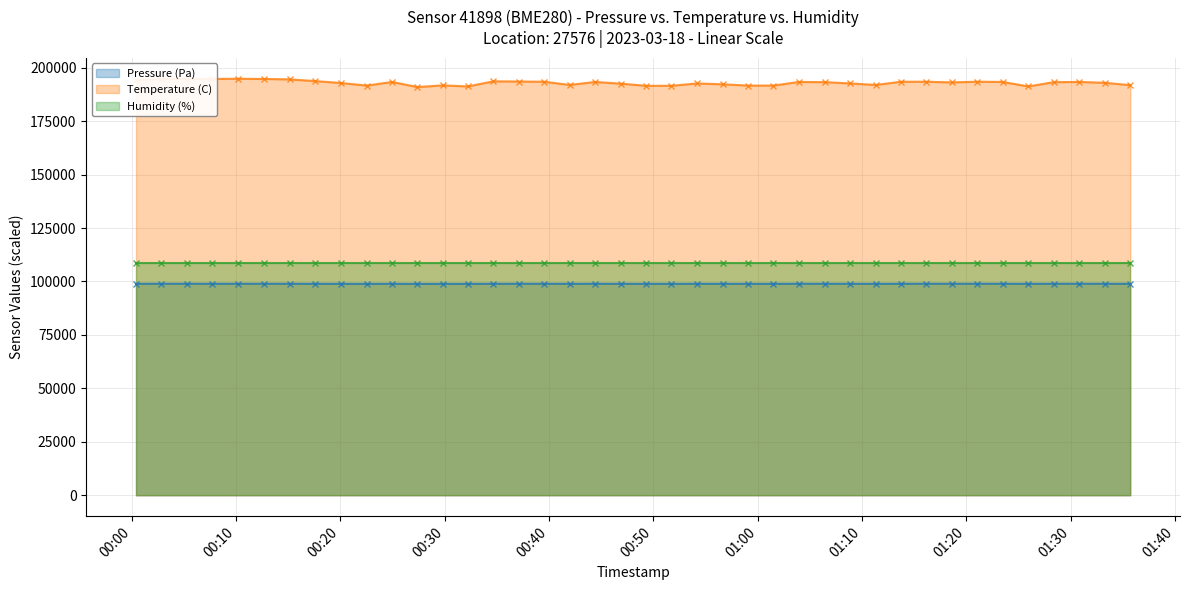

What position from the right is 2023-03-18T00:12:38?

35